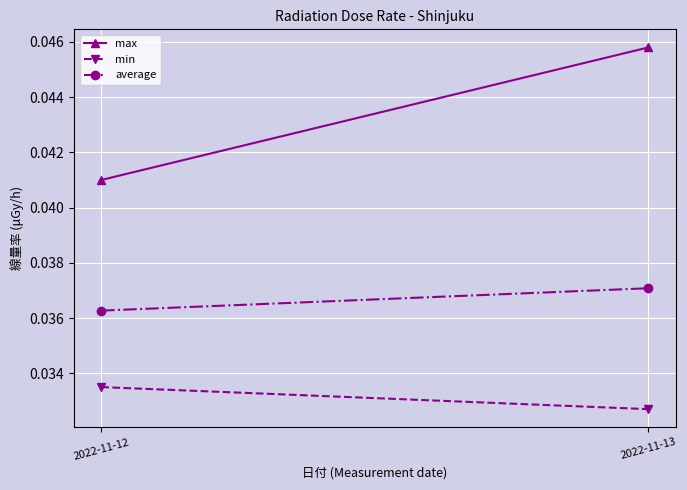

How many max values are between 0 and 1?

2